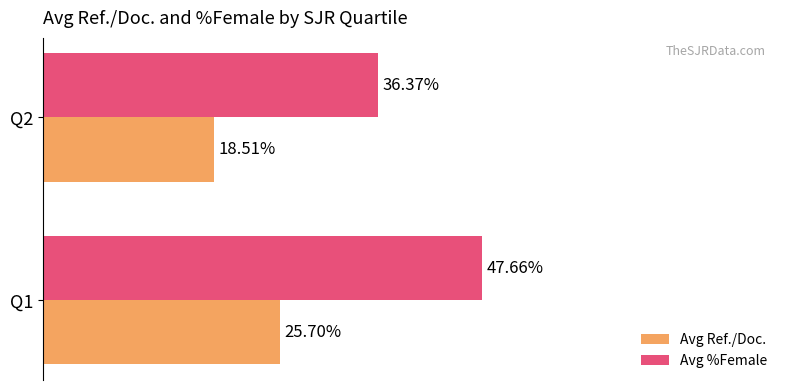

List the labels in order of Avg Ref./Doc. value, largest first.

Q1, Q2